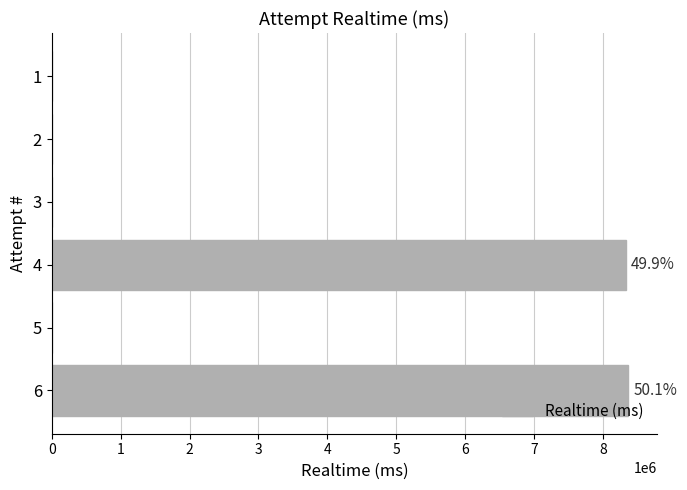

What is the sum of the values at 3 and 2?

0